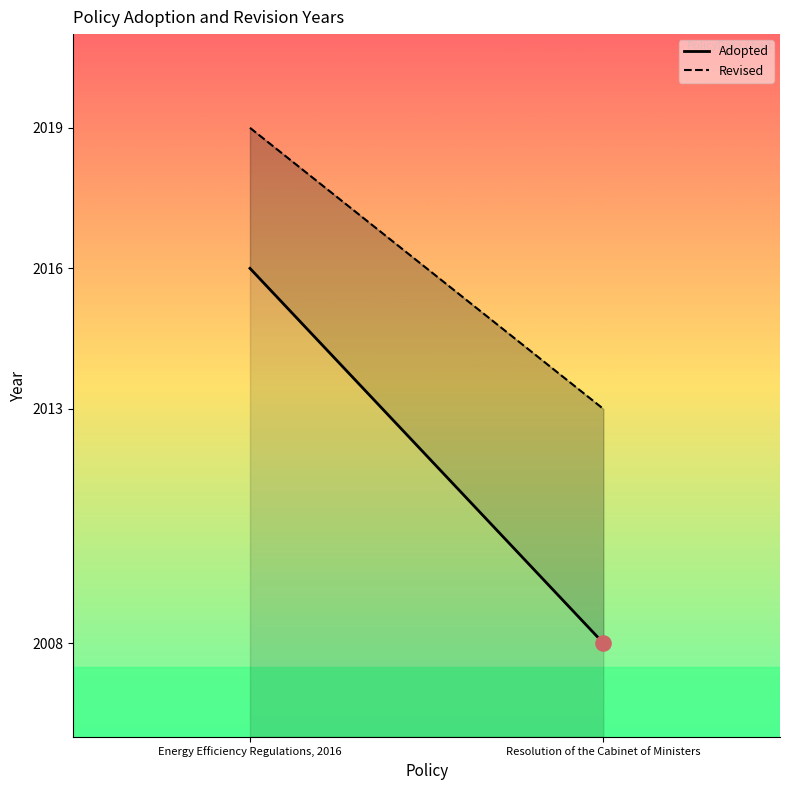

Is the value of Revised at Energy Efficiency Regulations, 2016 greater than the value of Adopted at Resolution of the Cabinet of Ministers?

Yes